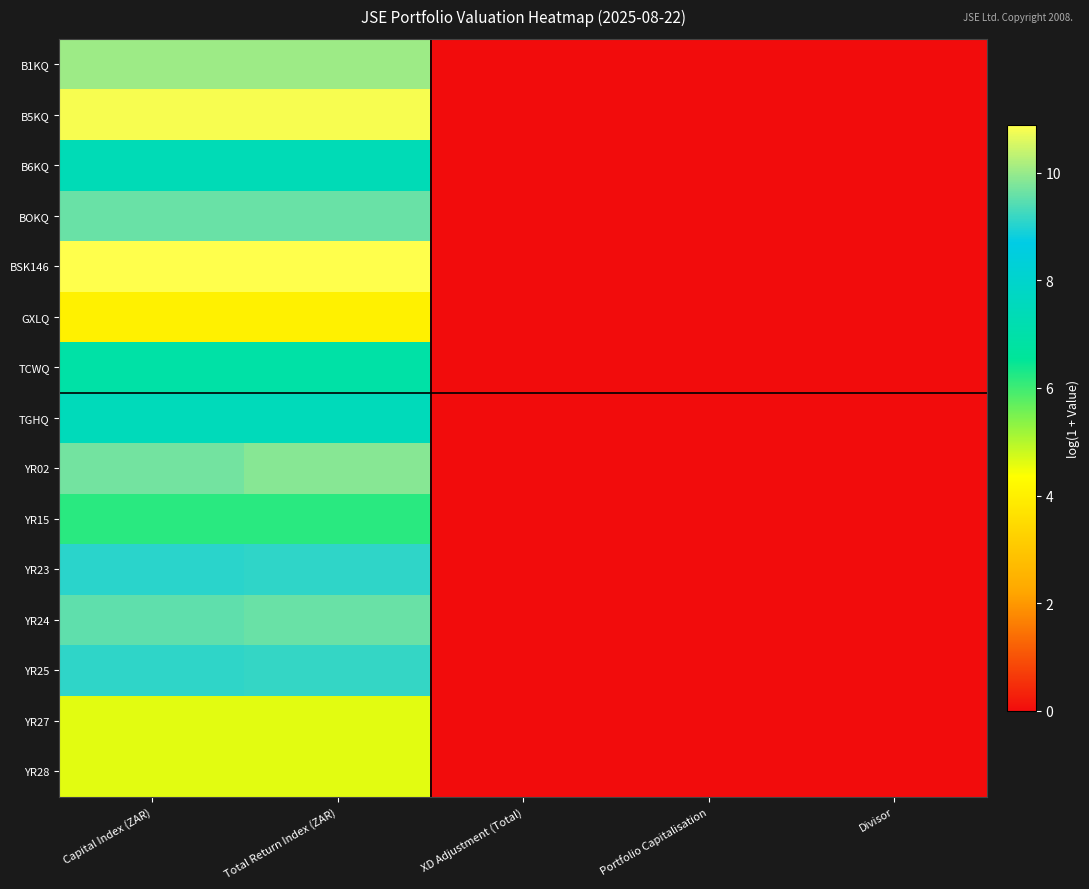

Count the number of categories in the chart.

5